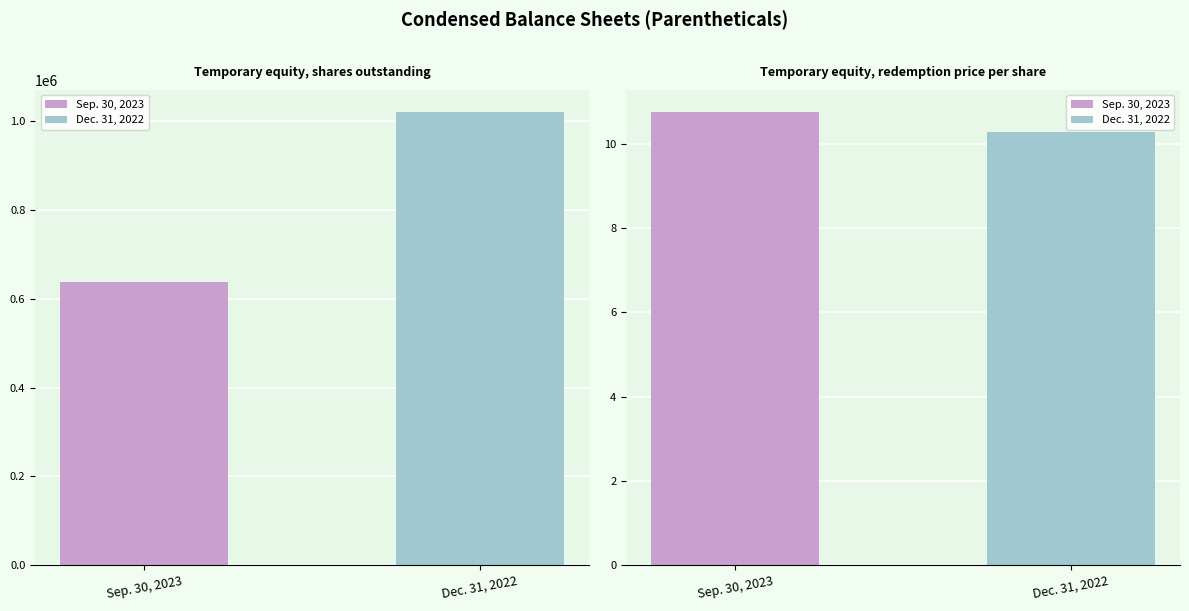

How many distinct data groups are displayed?

2